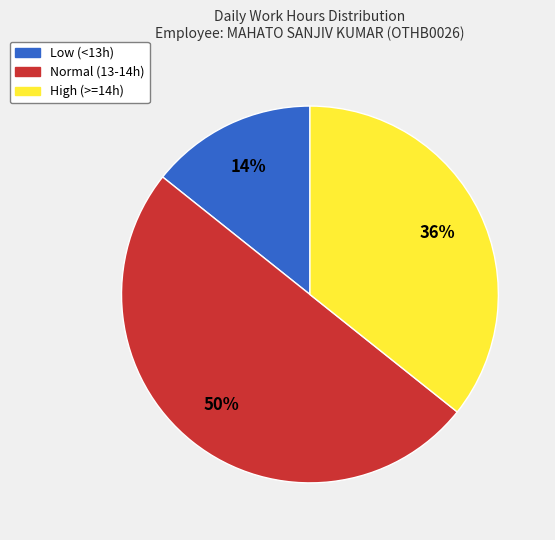

To the nearest percent, what is the average slice percentage?

33%